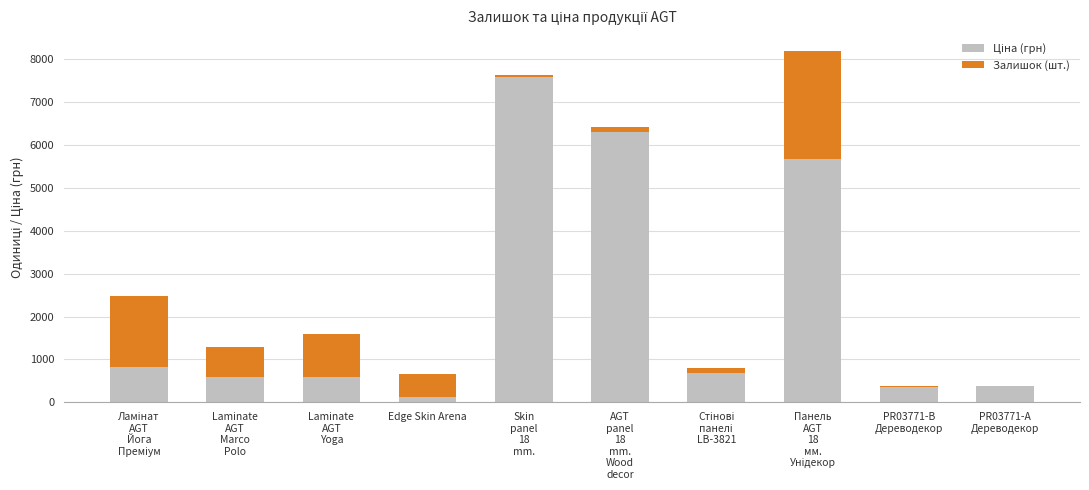

What position from the left is PR03771-B
Дереводекор?

9